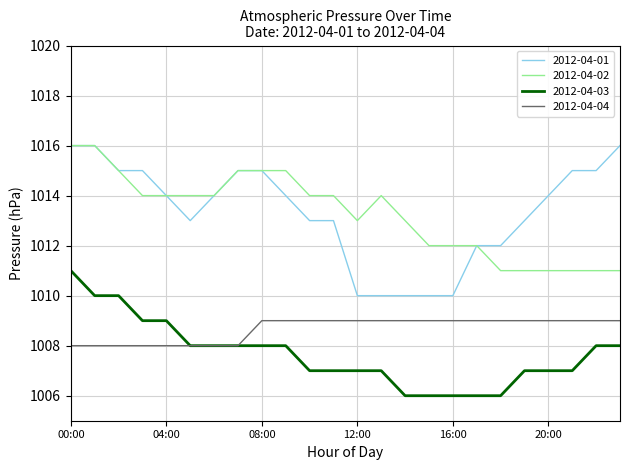

What is the greatest value displayed?

1016